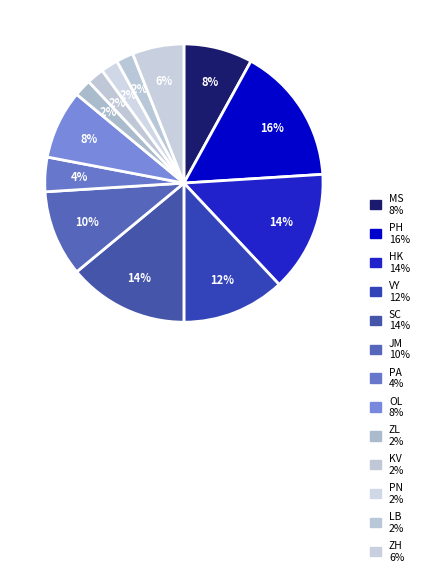

Rank the categories by value from lowest to highest.

ZL, KV, PN, LB, PA, ZH, MS, OL, JM, VY, HK, SC, PH